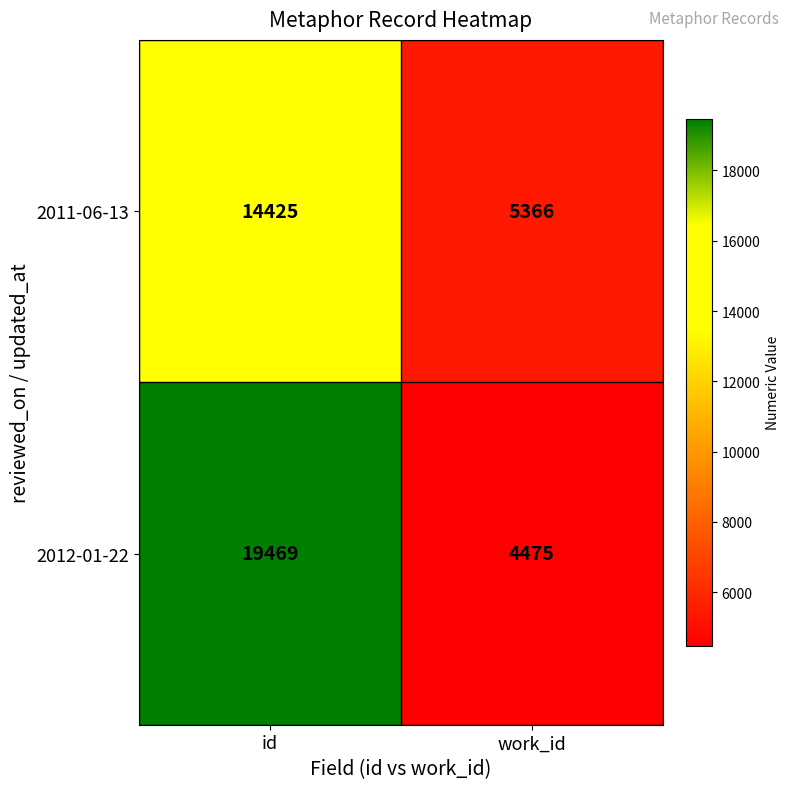

What is the sum of all 2011-06-13 values?

19791